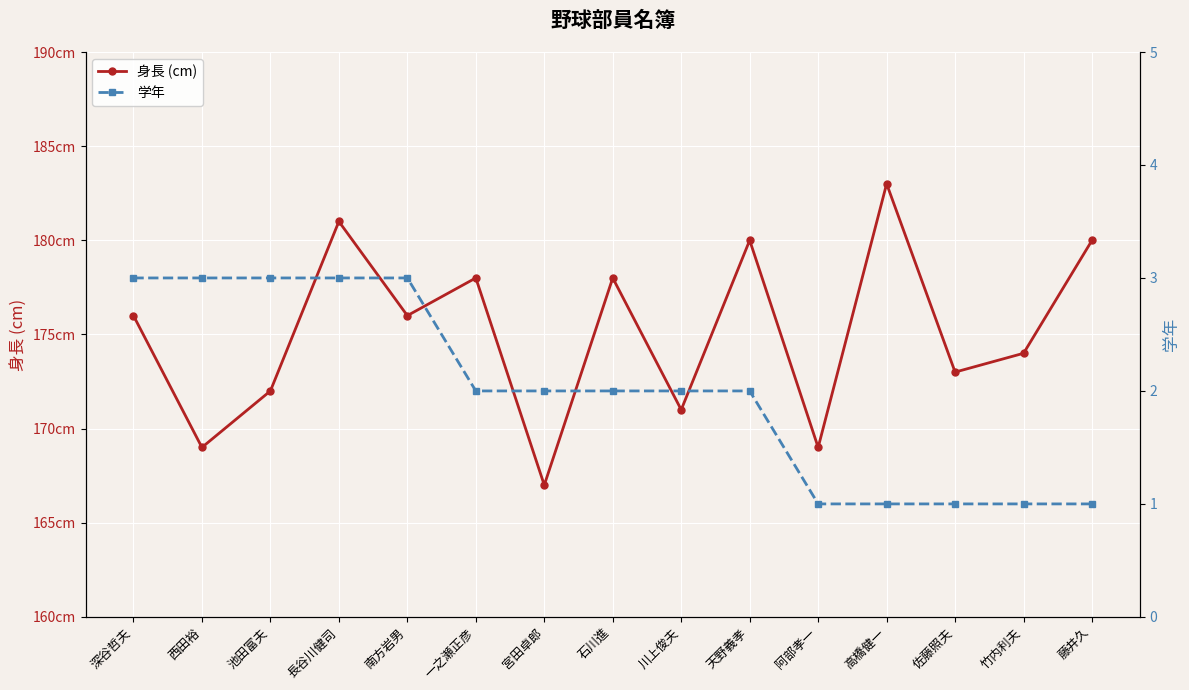

What is the greatest value displayed?

183